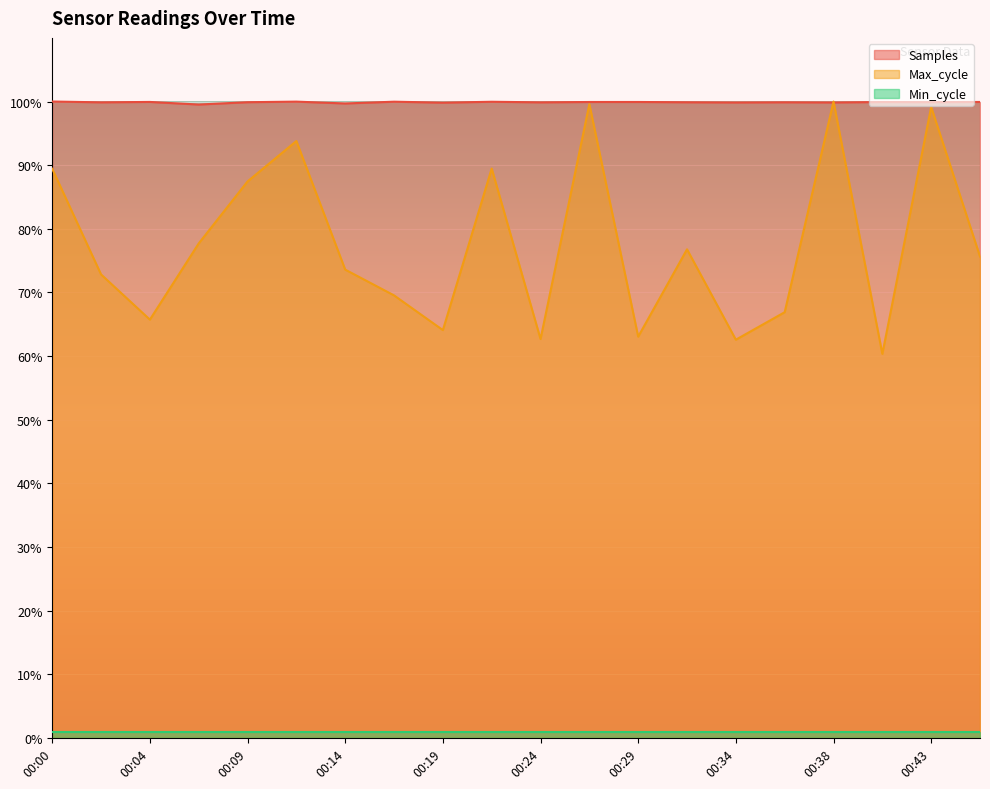

How many series are shown in this chart?

3